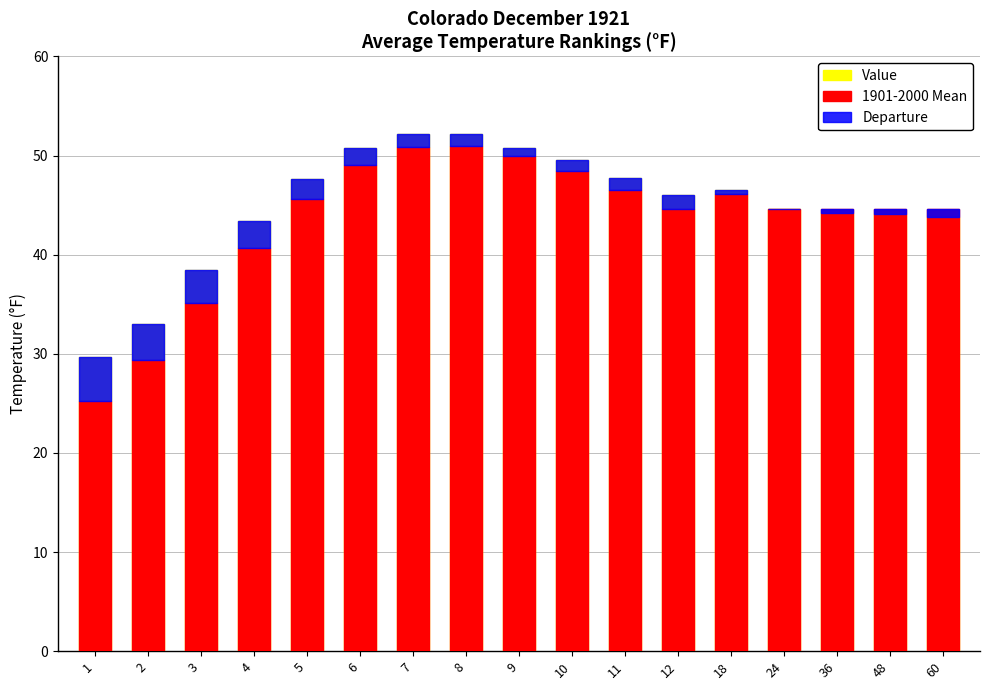

Is it true that Departure equals 0.4 at 18?

True